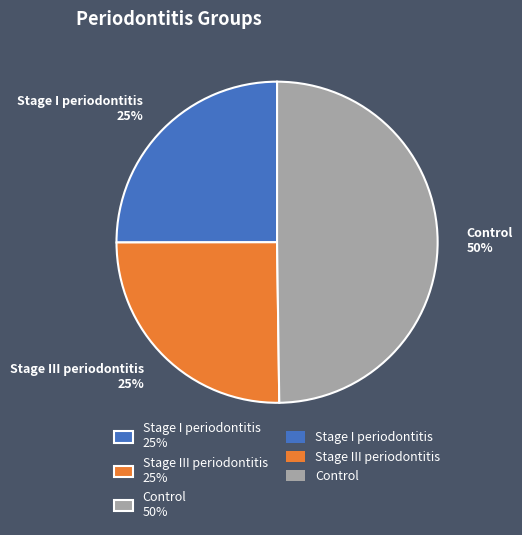

Which category has the biggest portion of the pie?

Control